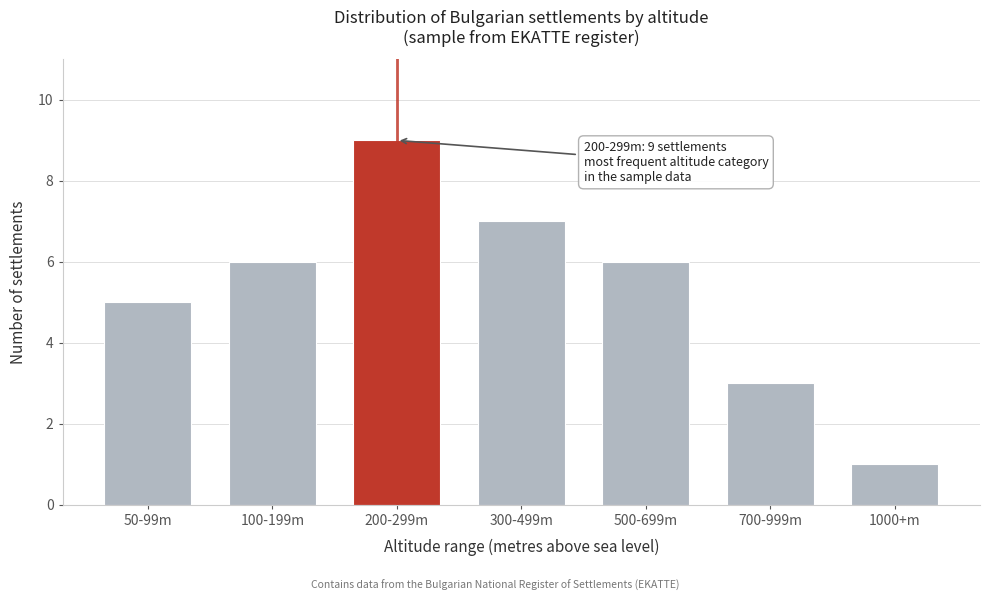

Reading left to right, what are all the values shown in this chart?

5	6	9	7	6	3	1